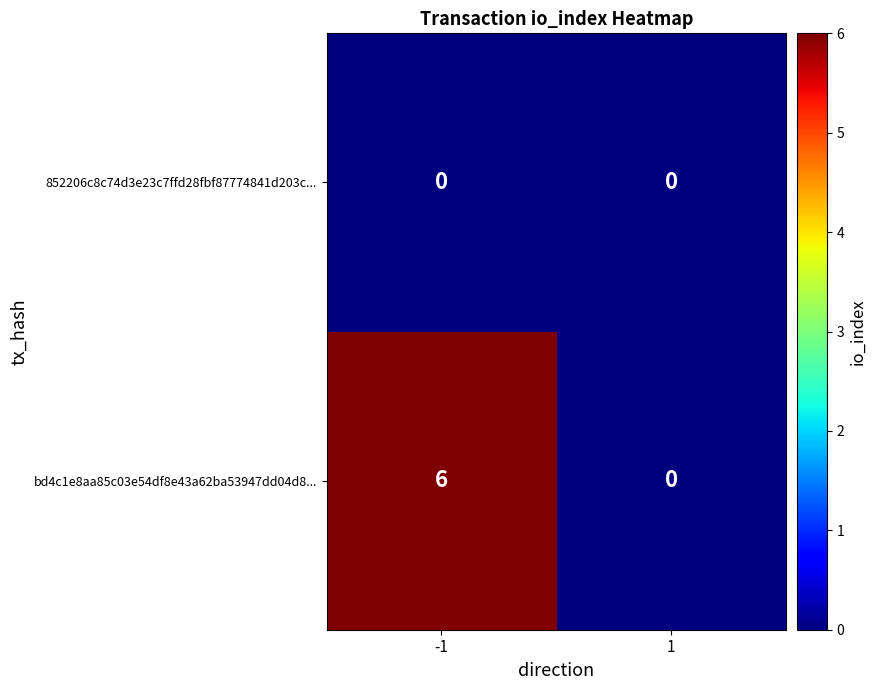

List the series in order of their overall mean, lowest first.

852206c8c74d3e23c7ffd28fbf87774841d203c..., bd4c1e8aa85c03e54df8e43a62ba53947dd04d8...